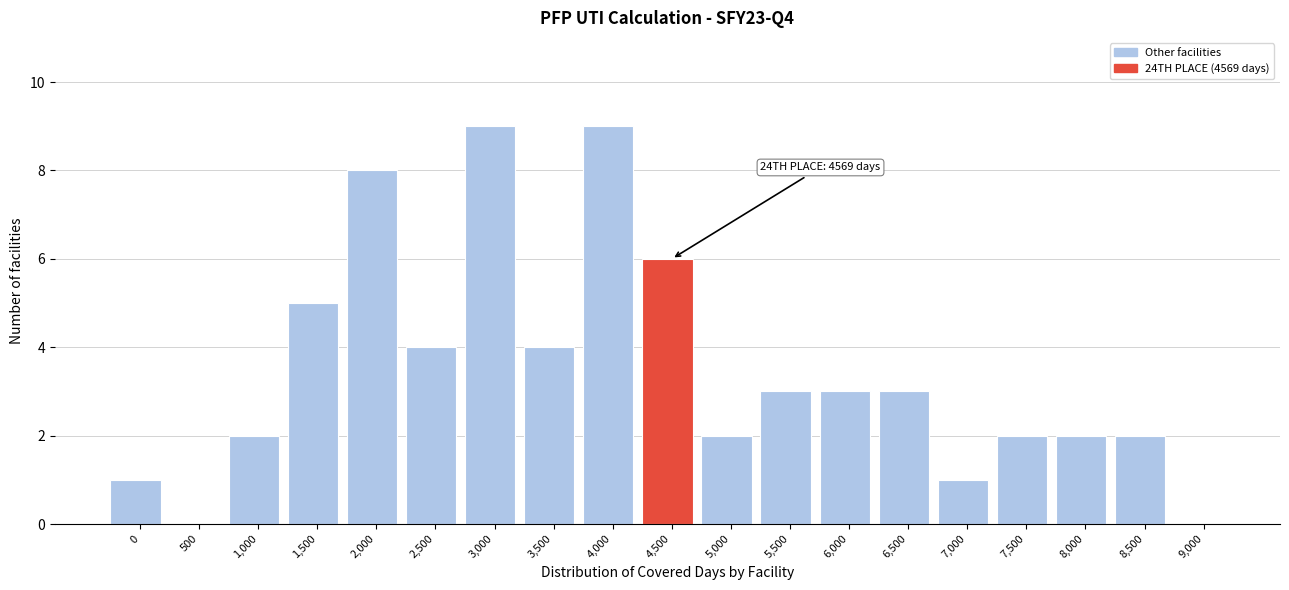

Reading right to left, list all the values displayed in this chart.

9,000=0	8,500=2	8,000=2	7,500=2	7,000=1	6,500=3	6,000=3	5,500=3	5,000=2	4,500=6	4,000=9	3,500=4	3,000=9	2,500=4	2,000=8	1,500=5	1,000=2	500=0	0=1